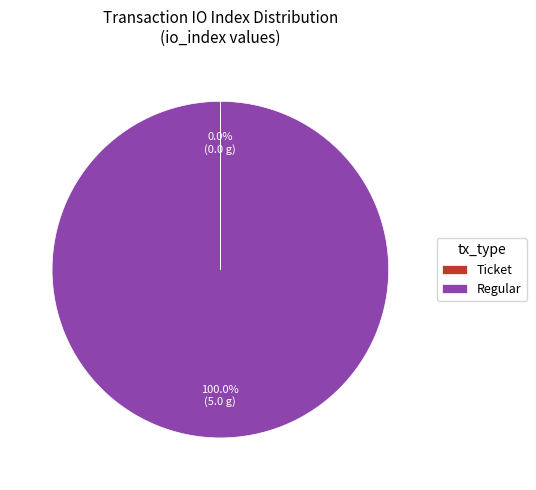

Which category has the biggest portion of the pie?

Regular